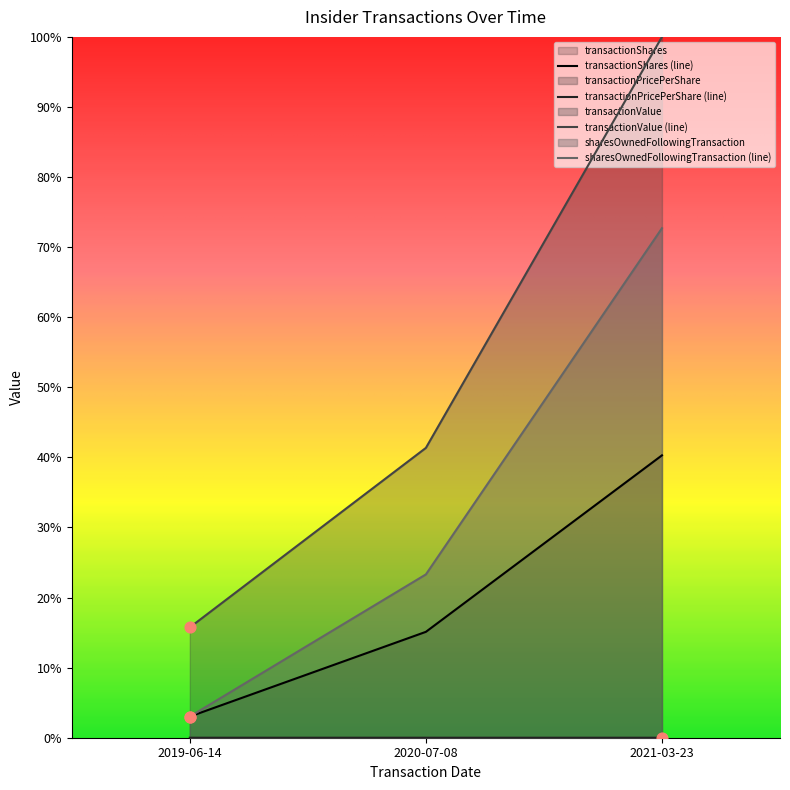

What is the total value across all series at 2019-06-14?

0.2